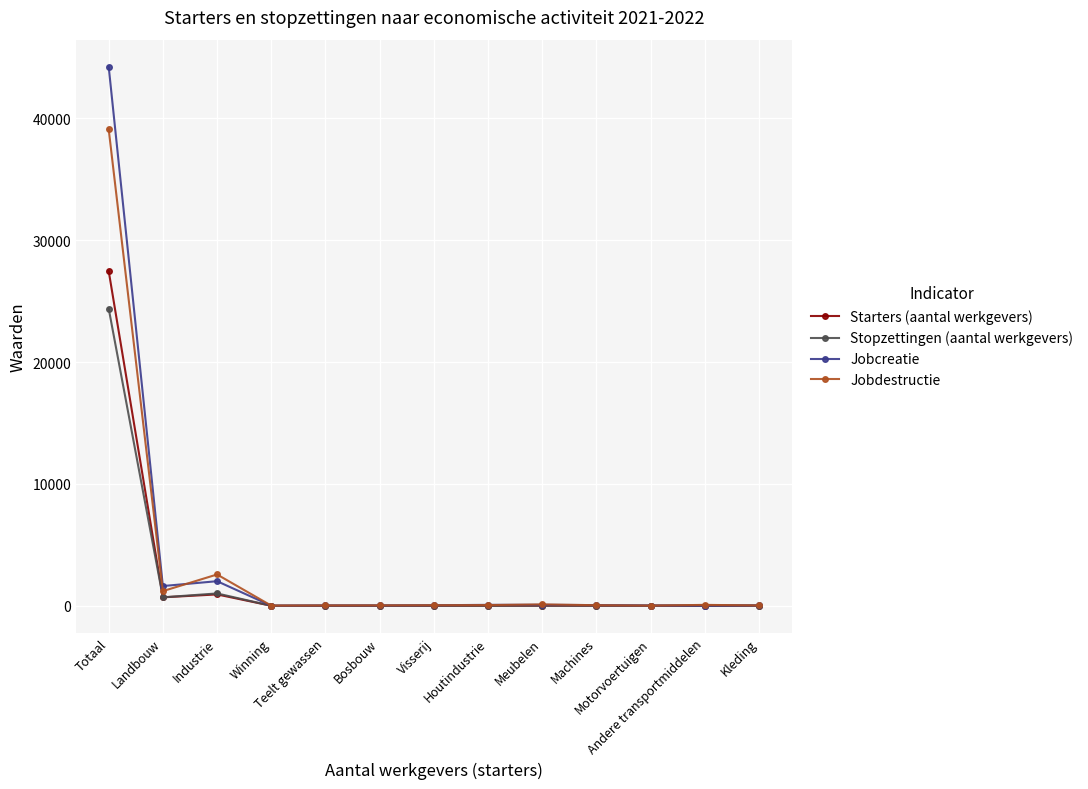

Which series has the widest spread of values?

Jobcreatie